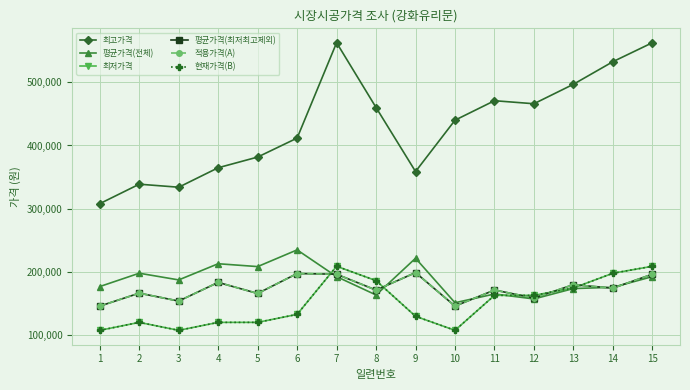

What is the difference between the maximum and minimum values in the 적용가격(A) series?

53000